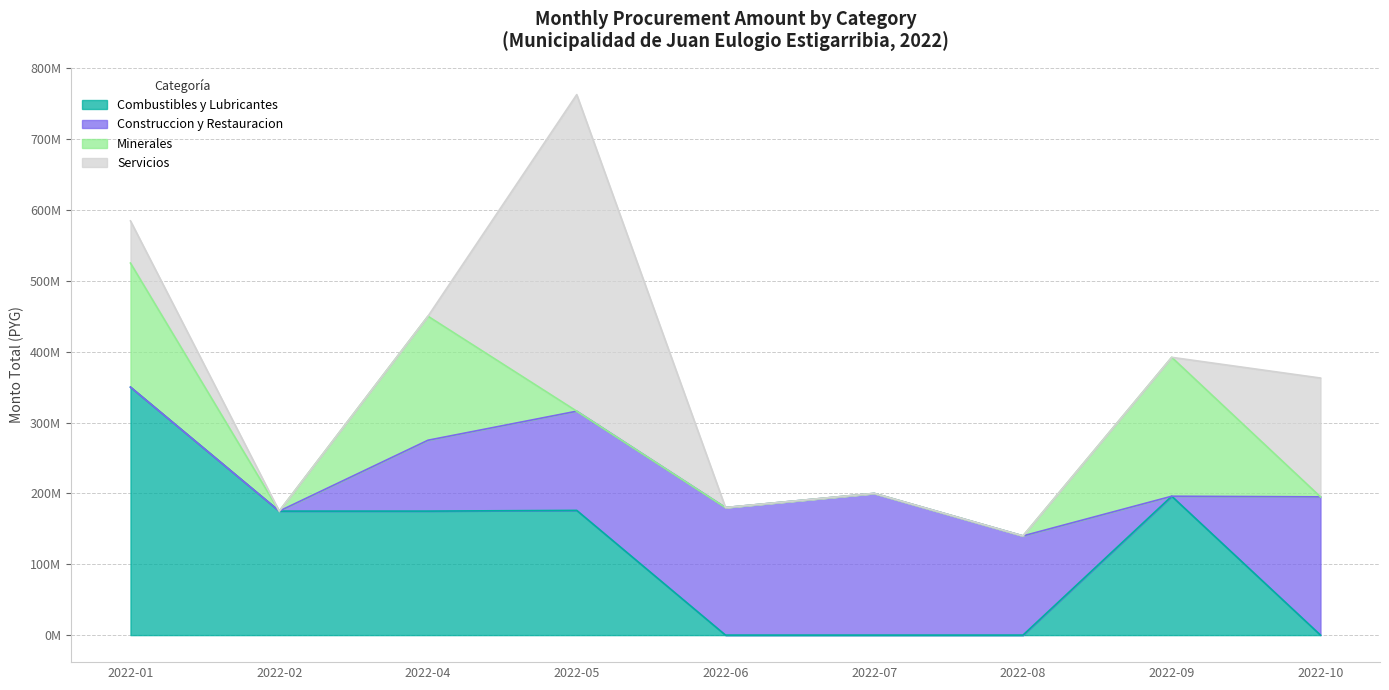

List the series in order of their overall mean, lowest first.

Minerales, Servicios, Construccion y Restauracion, Combustibles y Lubricantes